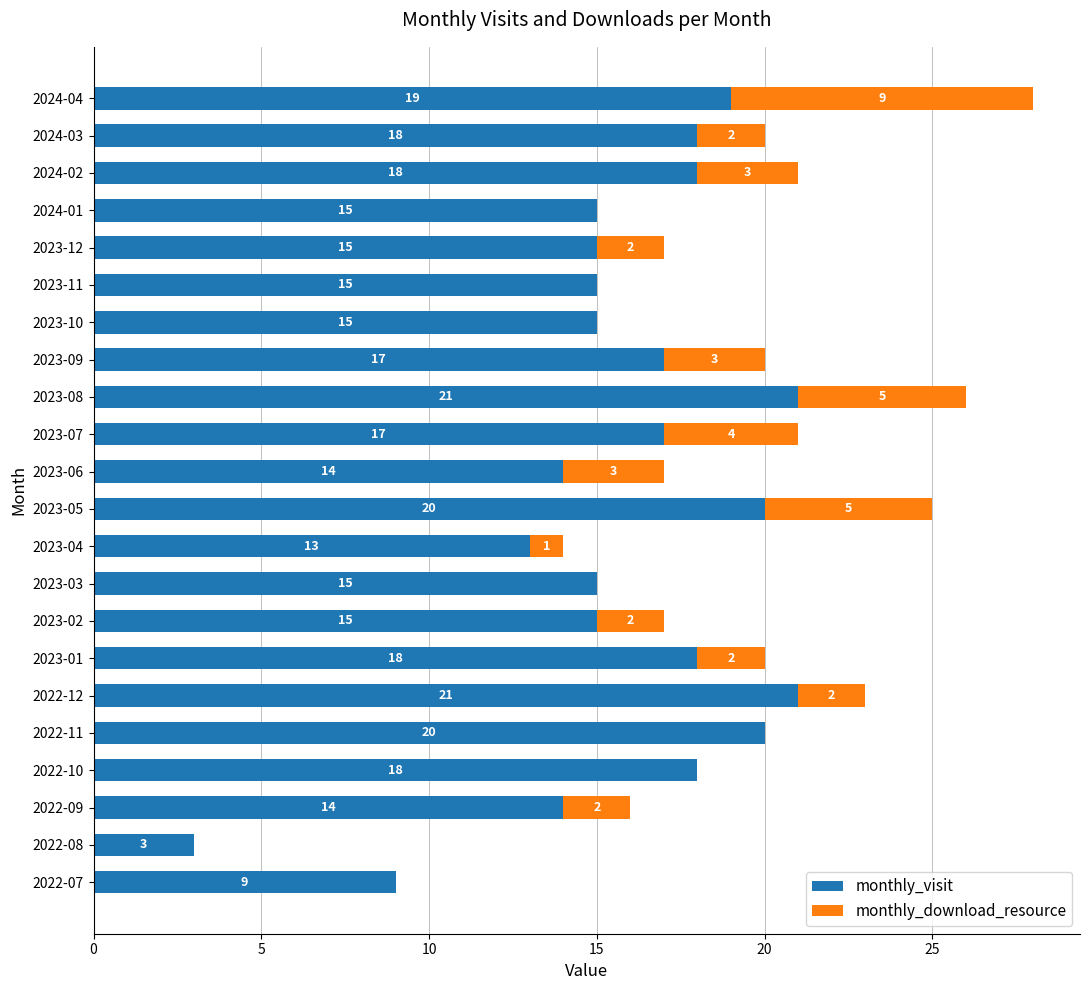

Read the monthly_visit value at 2023-11, to the nearest 5.

15